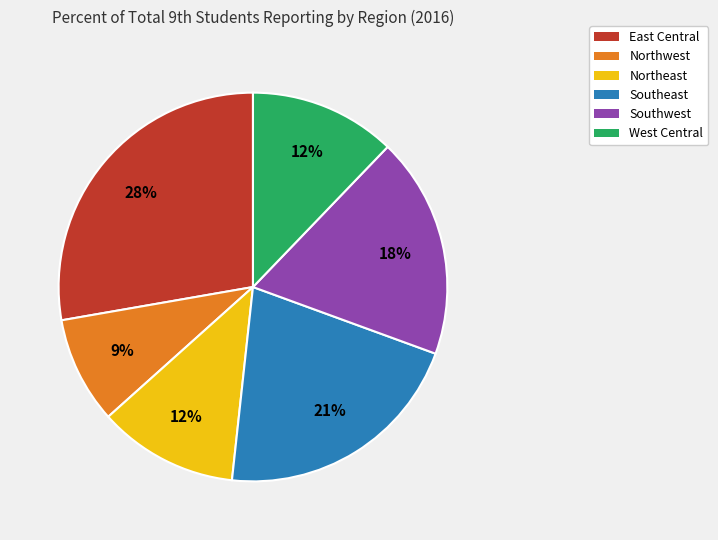

To the nearest percent, what portion does Southwest represent?

18%